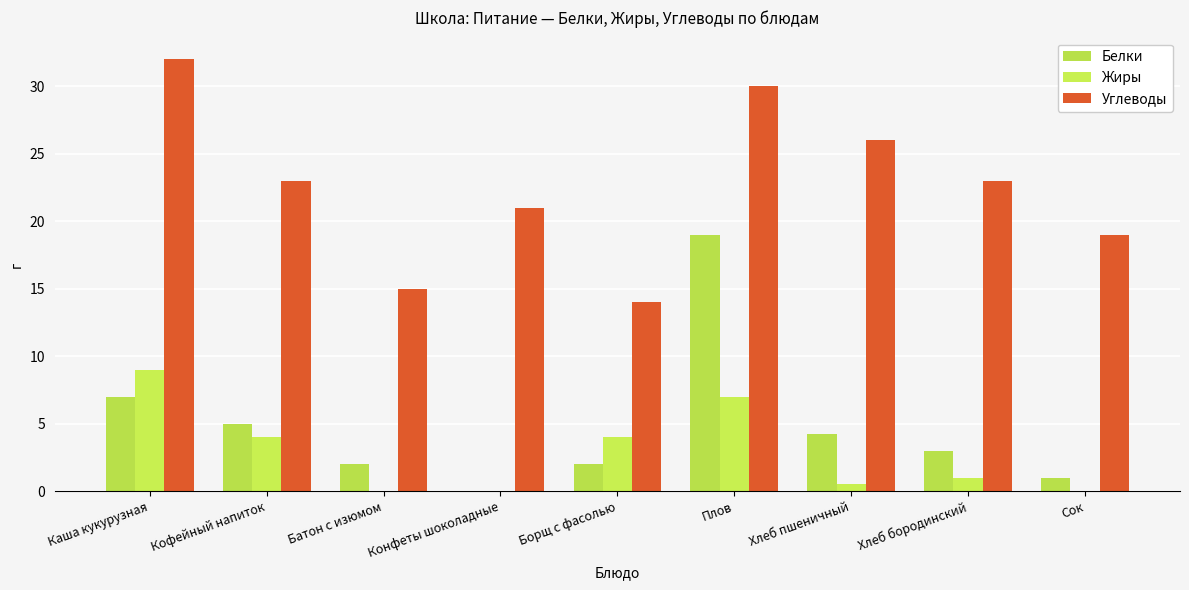

What is the value of the Углеводы bar at the 1st from the left?

32.0